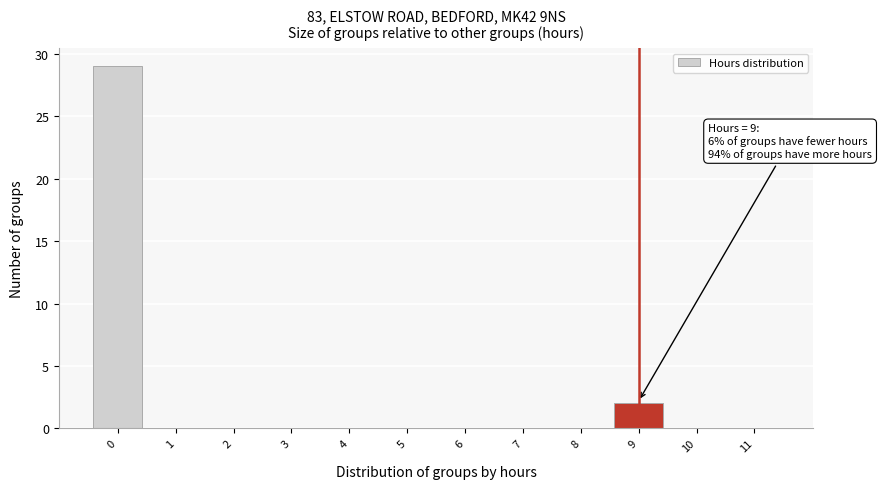

Over which range of the x-axis is the bar tallest?

-0.5 to 0.5